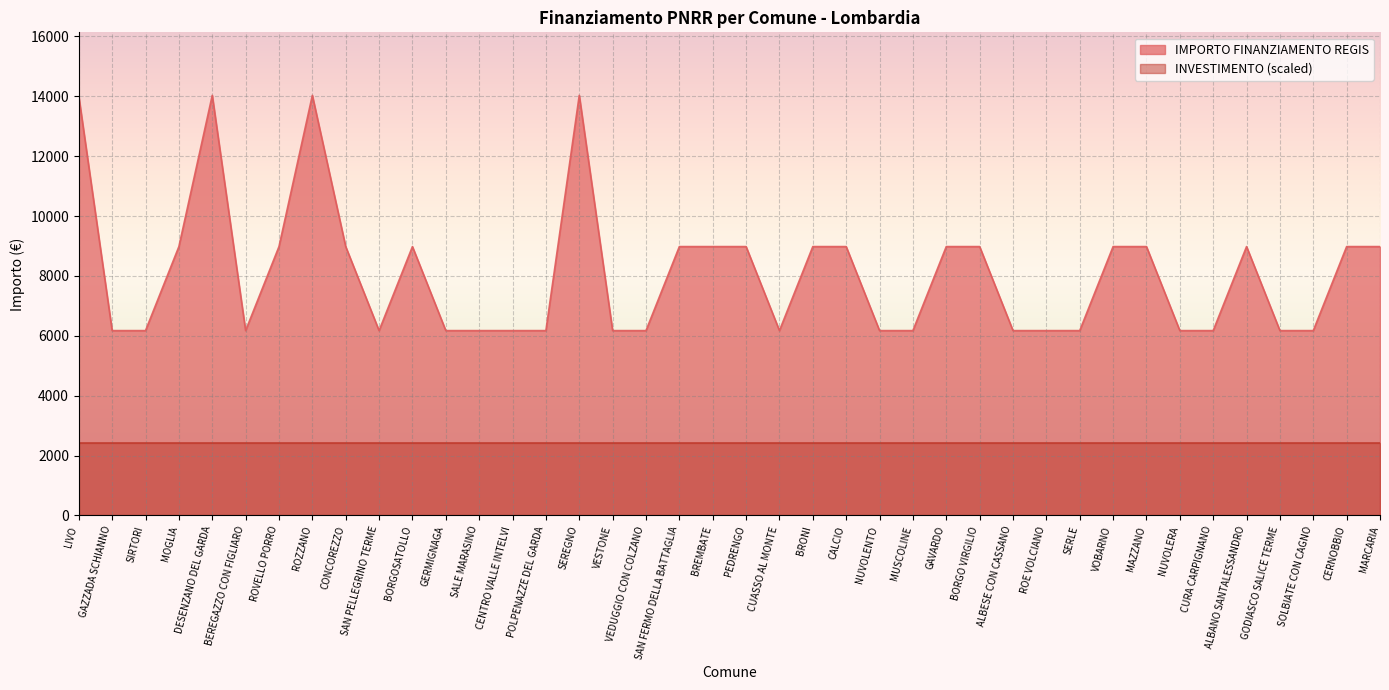

What is the maximum value shown in the chart?

14030.0